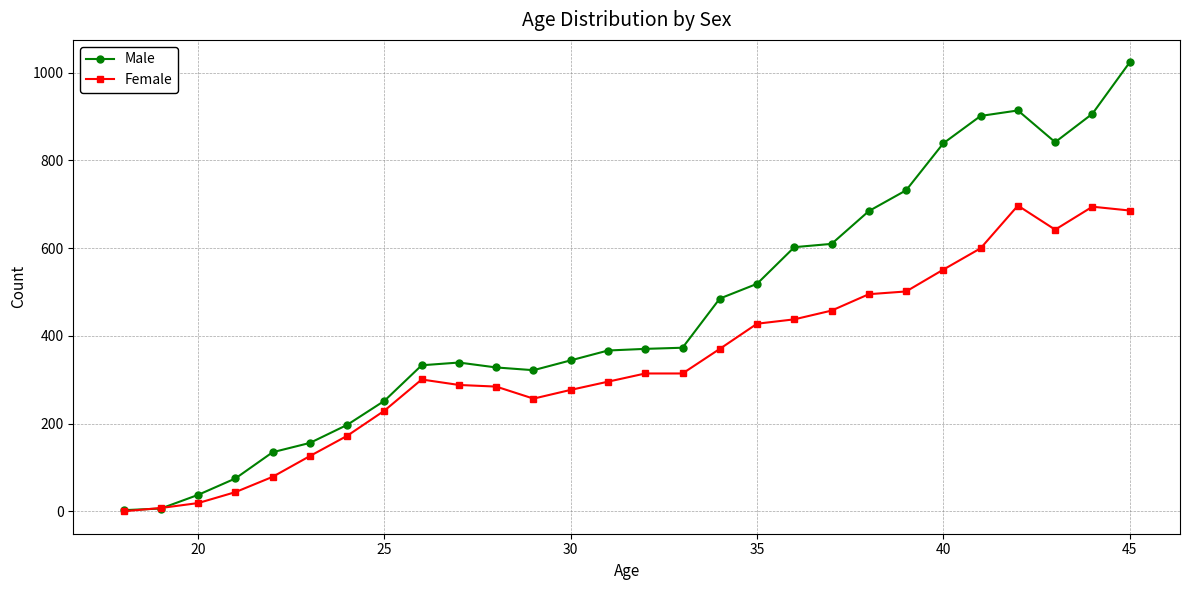

Which series has the largest range (max minus min)?

Male